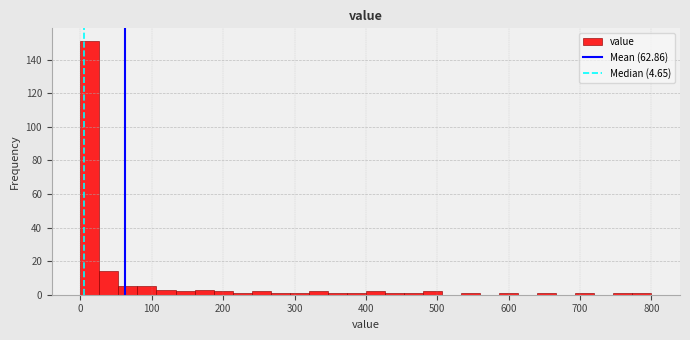

Read against the x-axis, roughly where is the centre of the tallest bar?

10